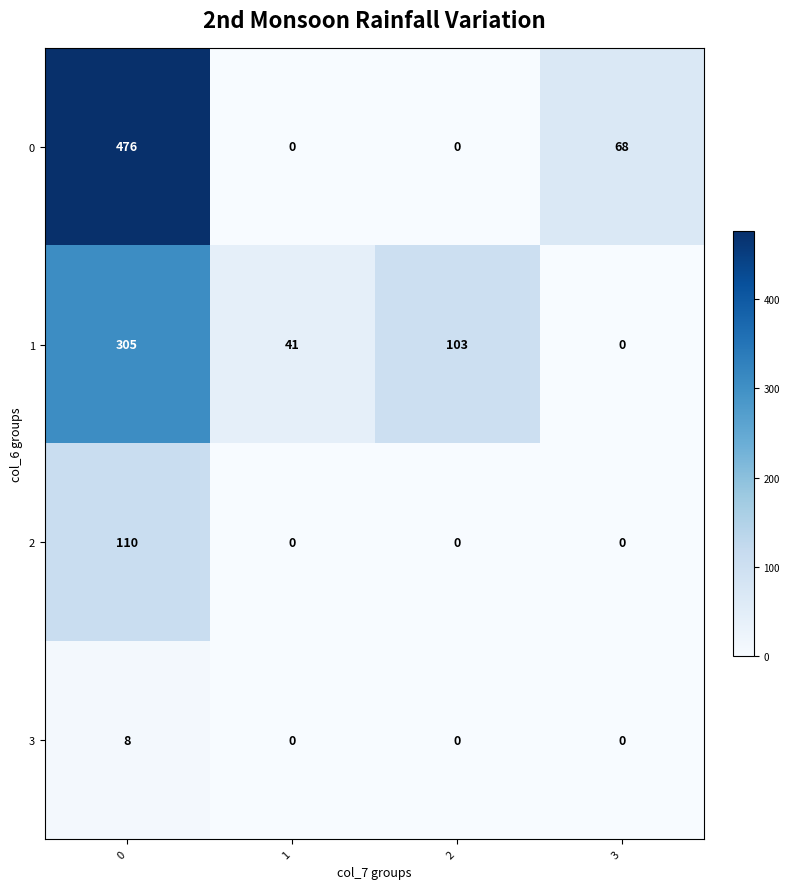

Between 0 and 2, which series saw the biggest shift?

0